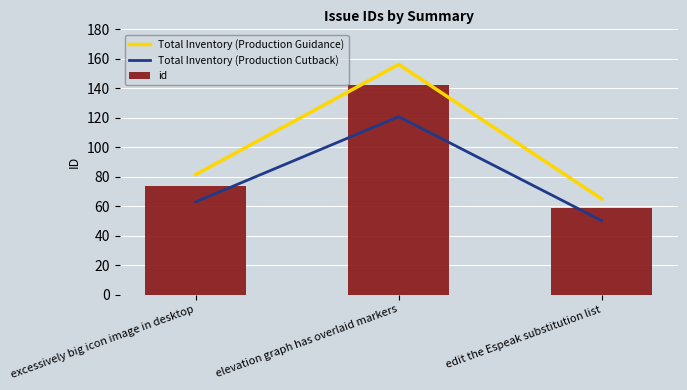

Which has a higher value, edit the Espeak substitution list or excessively big icon image in desktop?

excessively big icon image in desktop